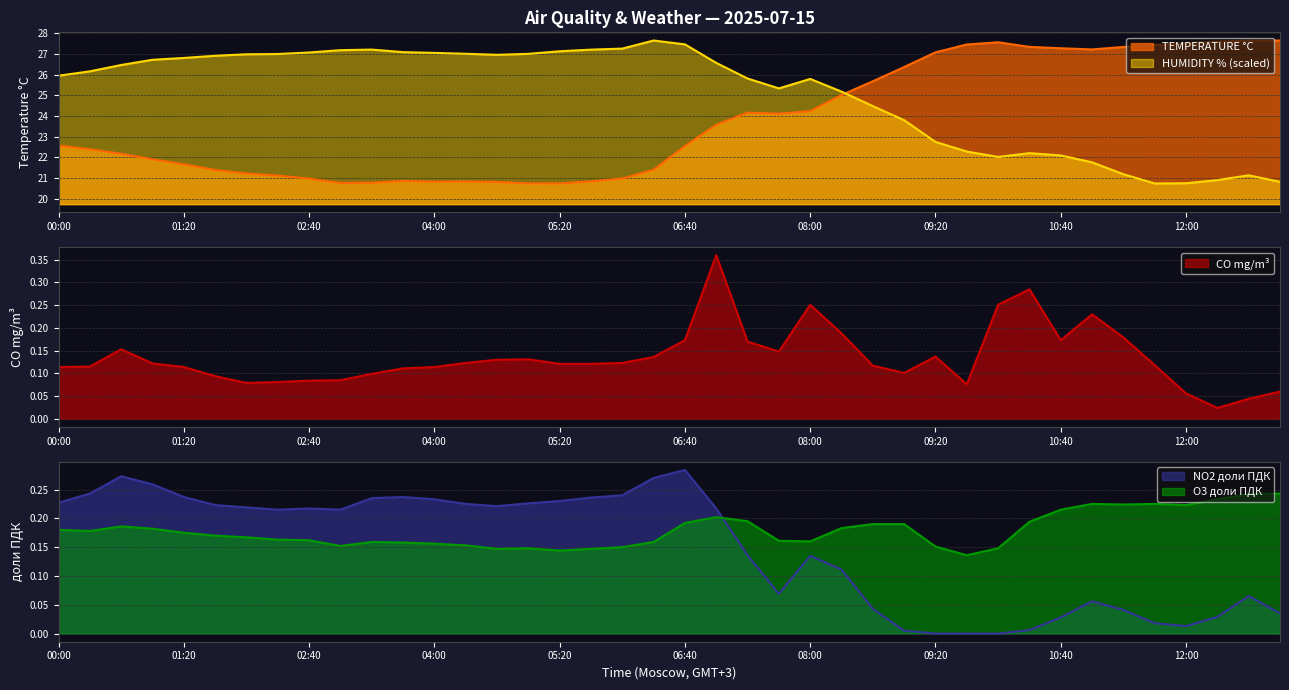

What is the label of the 36th point from the left?

11:40